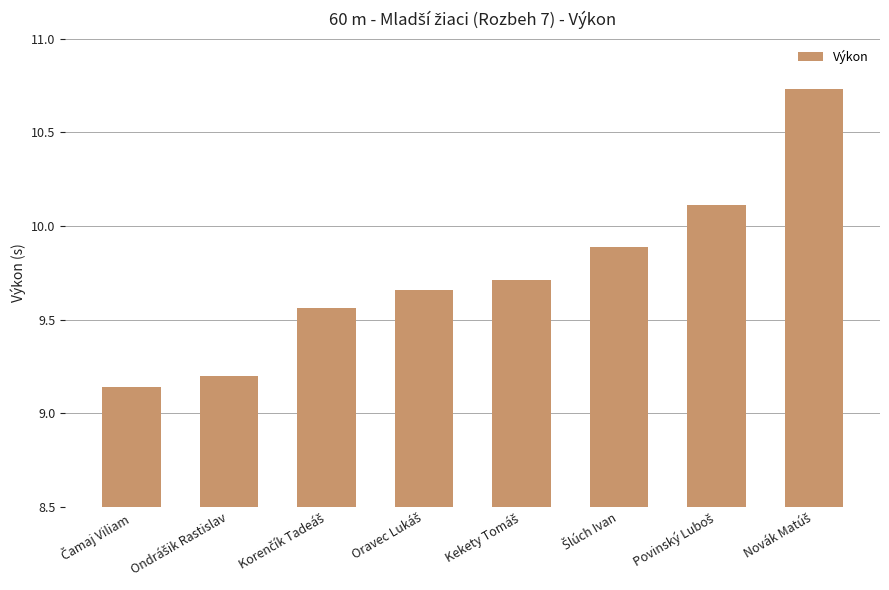

What is the difference between the second highest and second lowest values?

0.9